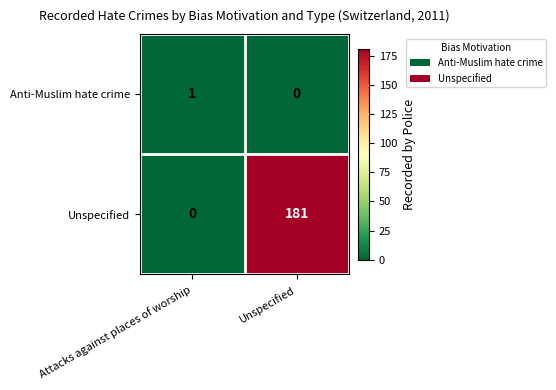

At how many categories does at least one series exceed 107?

1